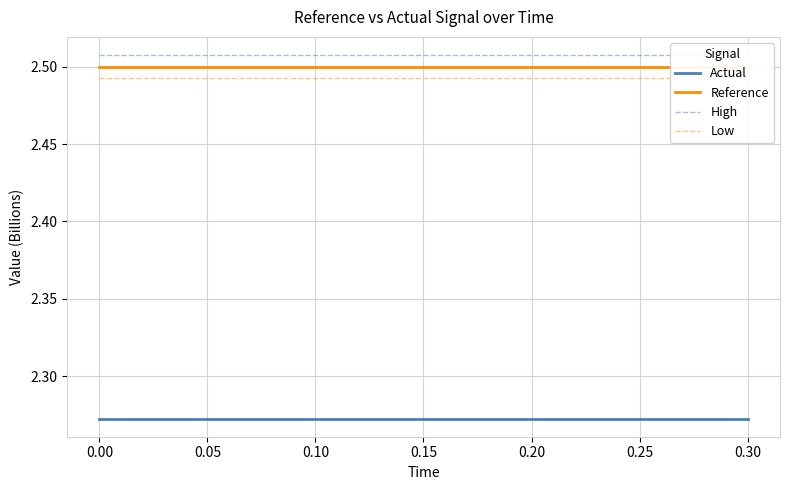

What is the average value of the Reference series?

2.5